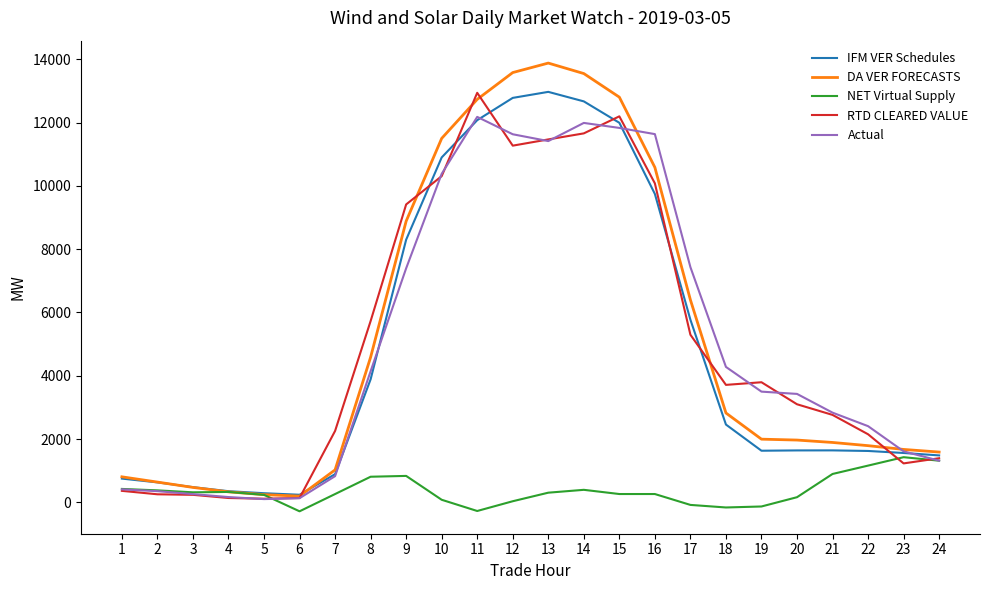

Which series has the largest range (max minus min)?

DA VER FORECASTS